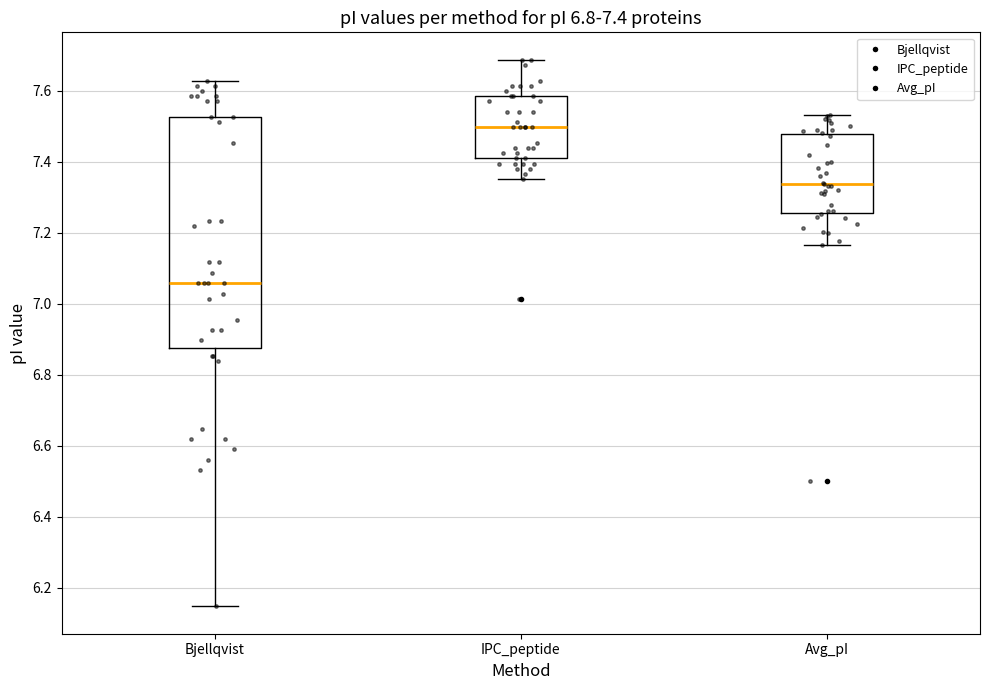

Which box's median line is the lowest?

Bjellqvist